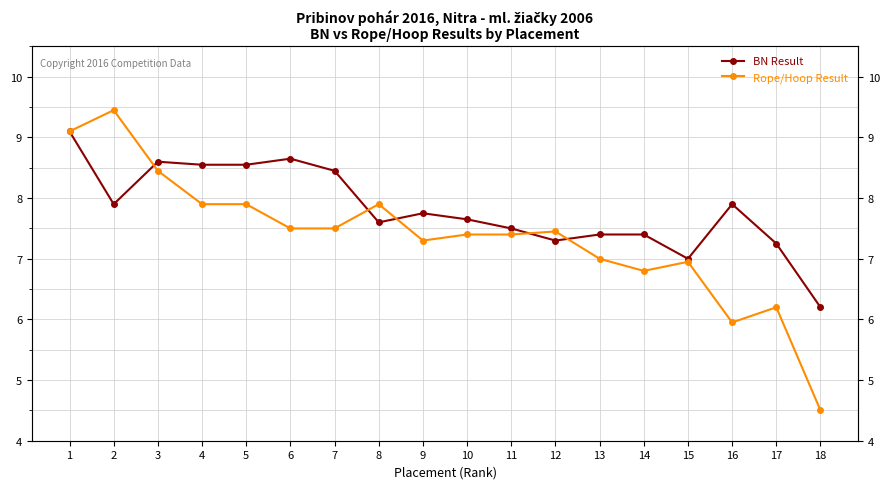

What is the highest value of the BN Result series?

9.1